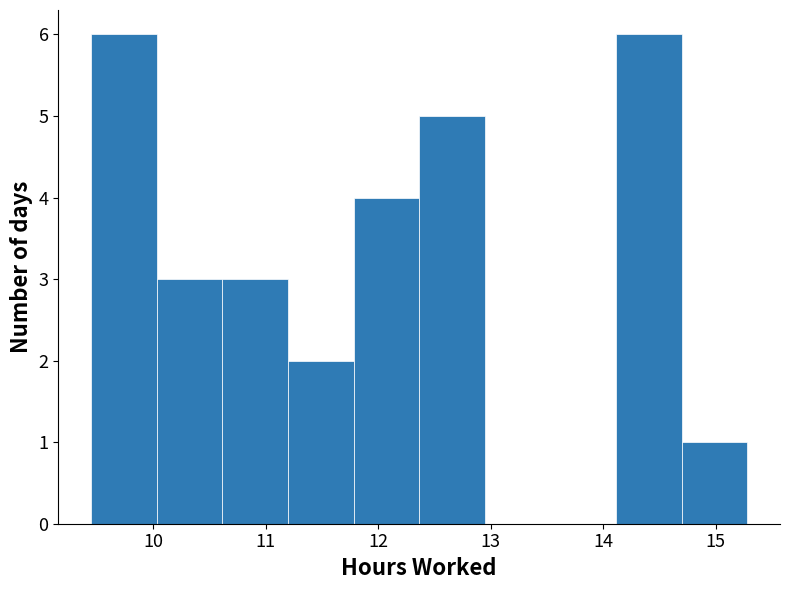

What is the height of the bar covering 14.1 to 14.7 on the x-axis? Neither the bar edges nor the heights are printed on the chart, so give them approximately, as read against the axes.

6